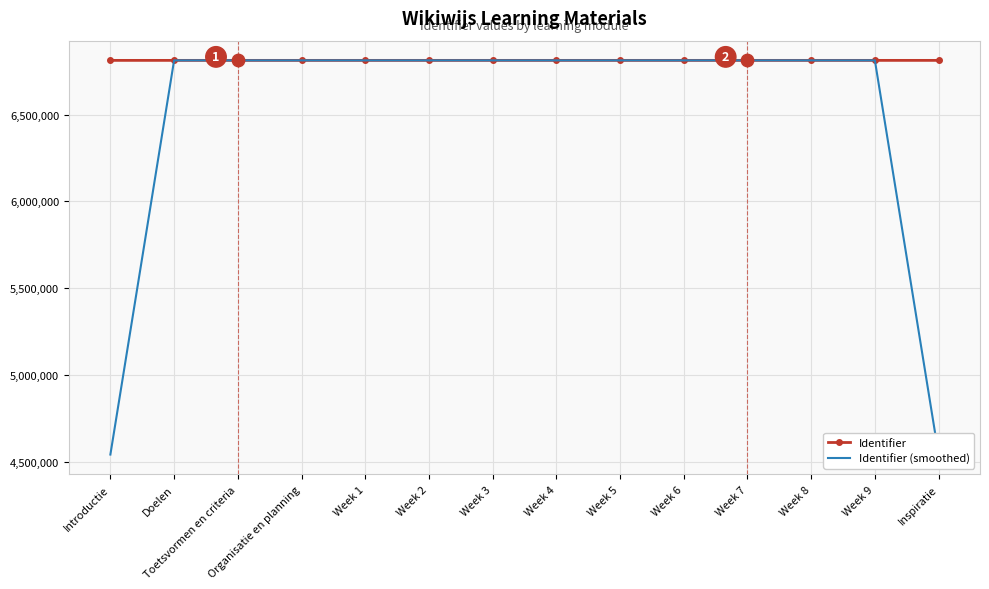

Which series changed the most between Introductie and Doelen?

Identifier (smoothed)